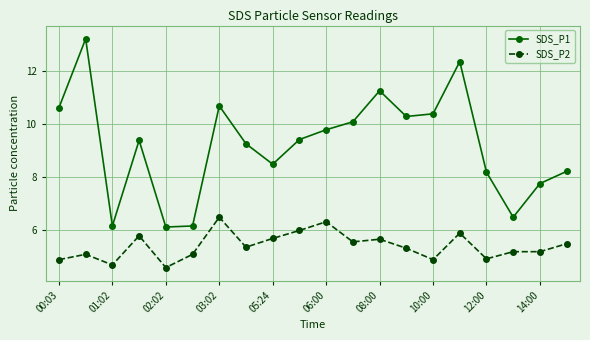

What is the average value of the SDS_P2 series?

5.4